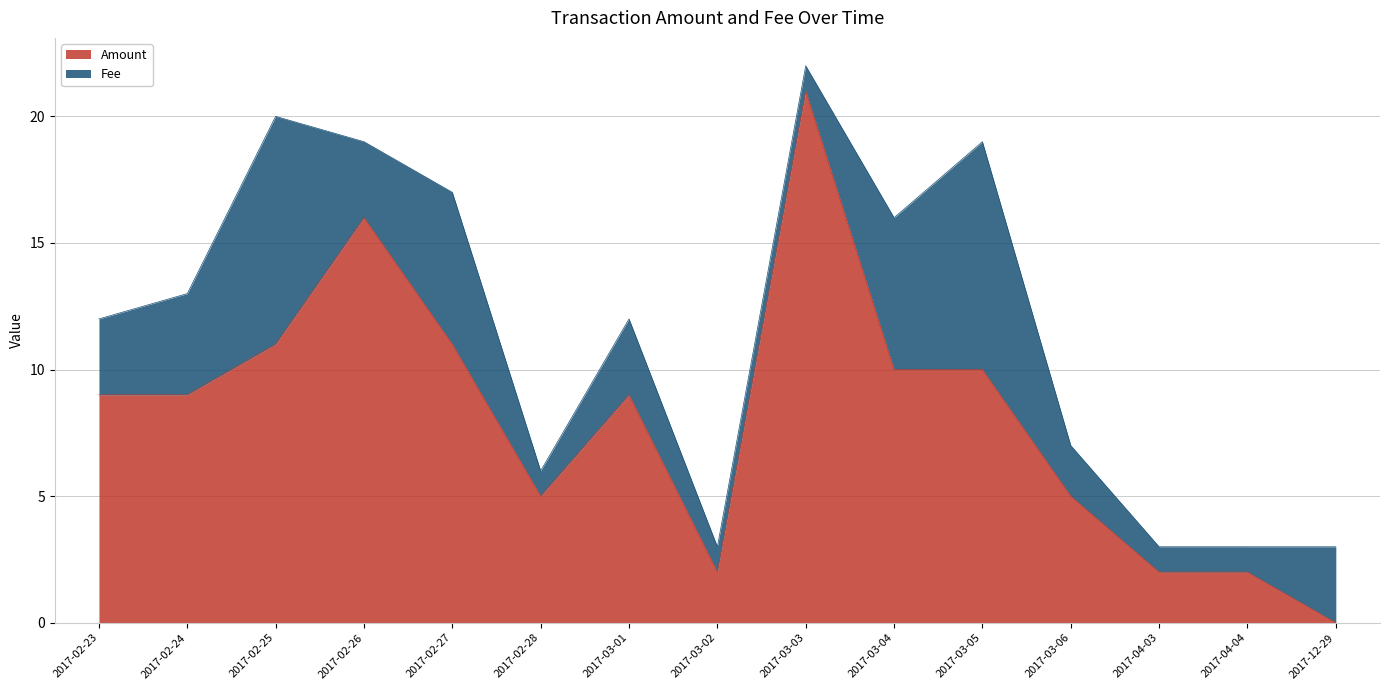

How many interior local peaks (higher than both neighbors) does the data have?

3